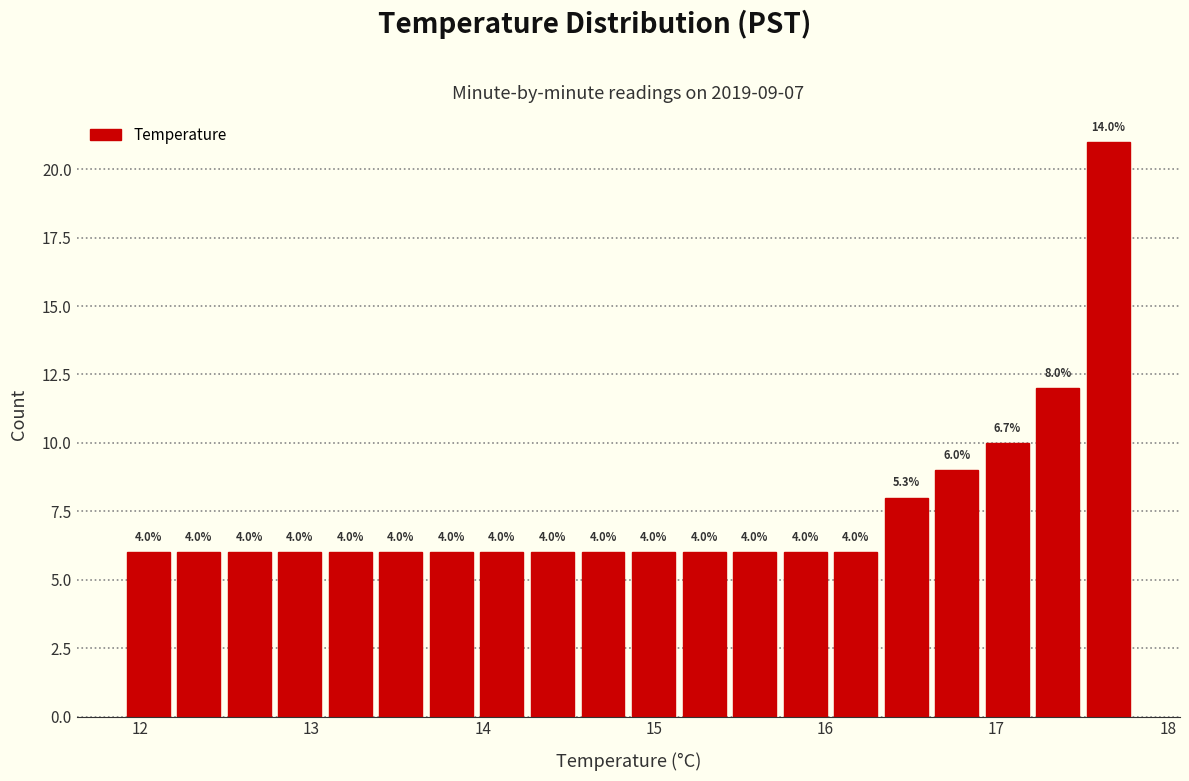

Around what value on the x-axis is the tallest bar? Give the approximate position of its centre, as read against the axis.

17.7